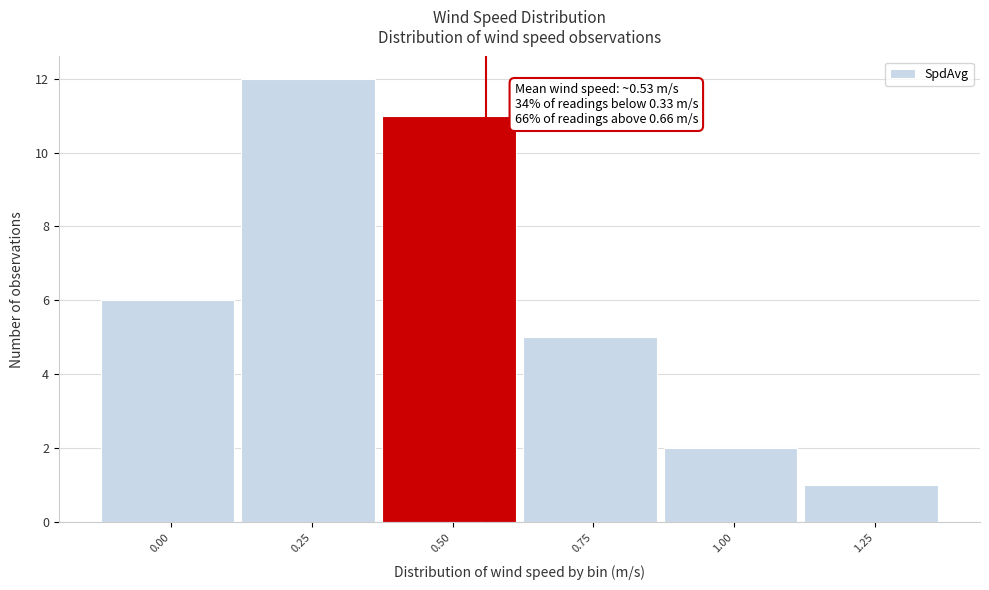

Reading left to right, extract all data points from this chart.

6	12	11	5	2	1